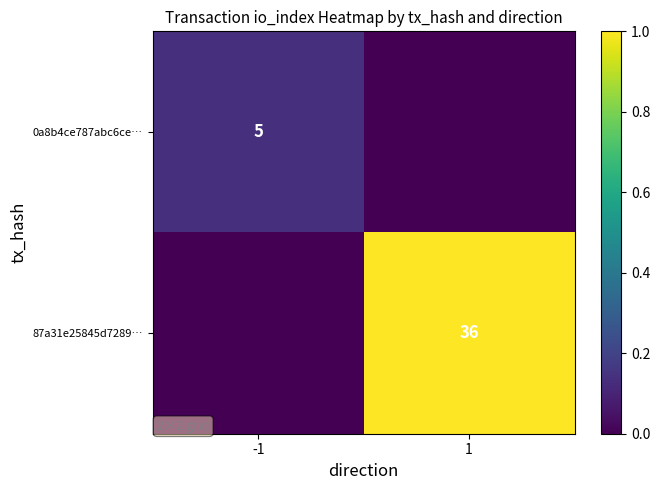

True or false: 87a31e25845d7289… has a value of 11 at 1.

False